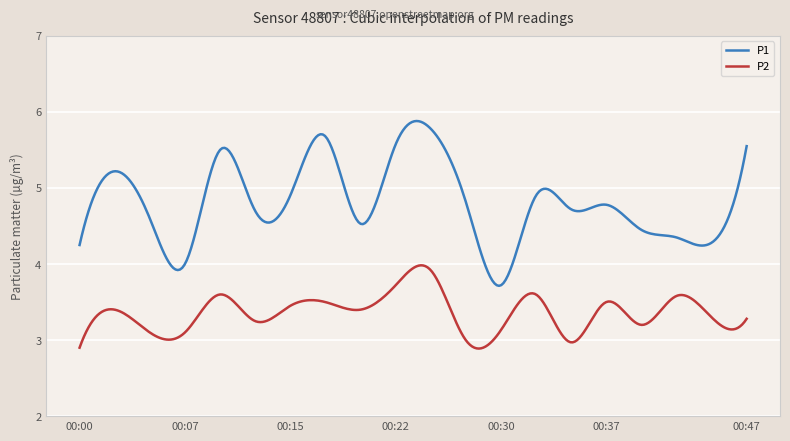

Which series has the widest spread of values?

P1